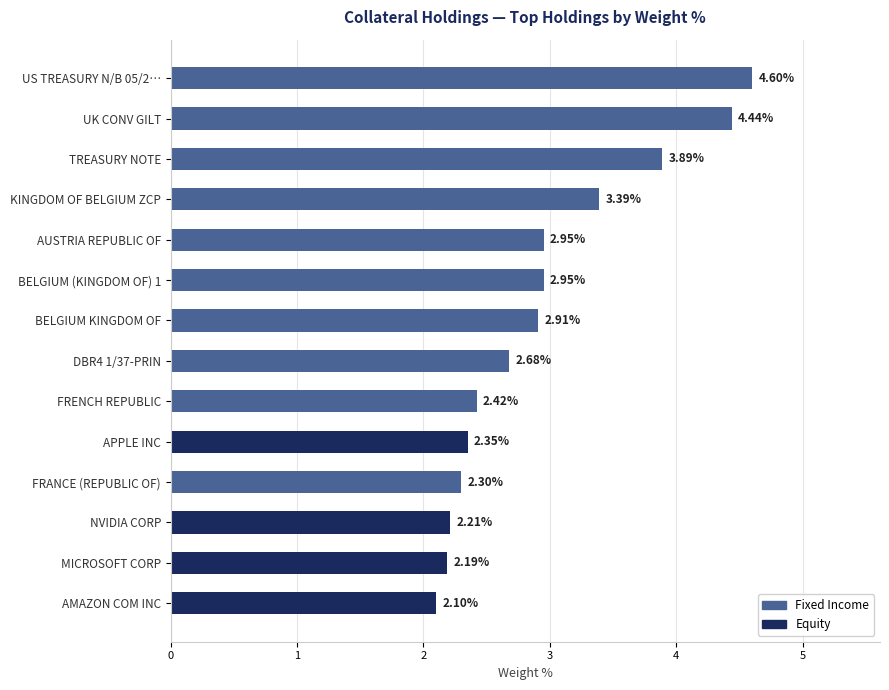

What is the difference between the second highest and minimum values?

2.3